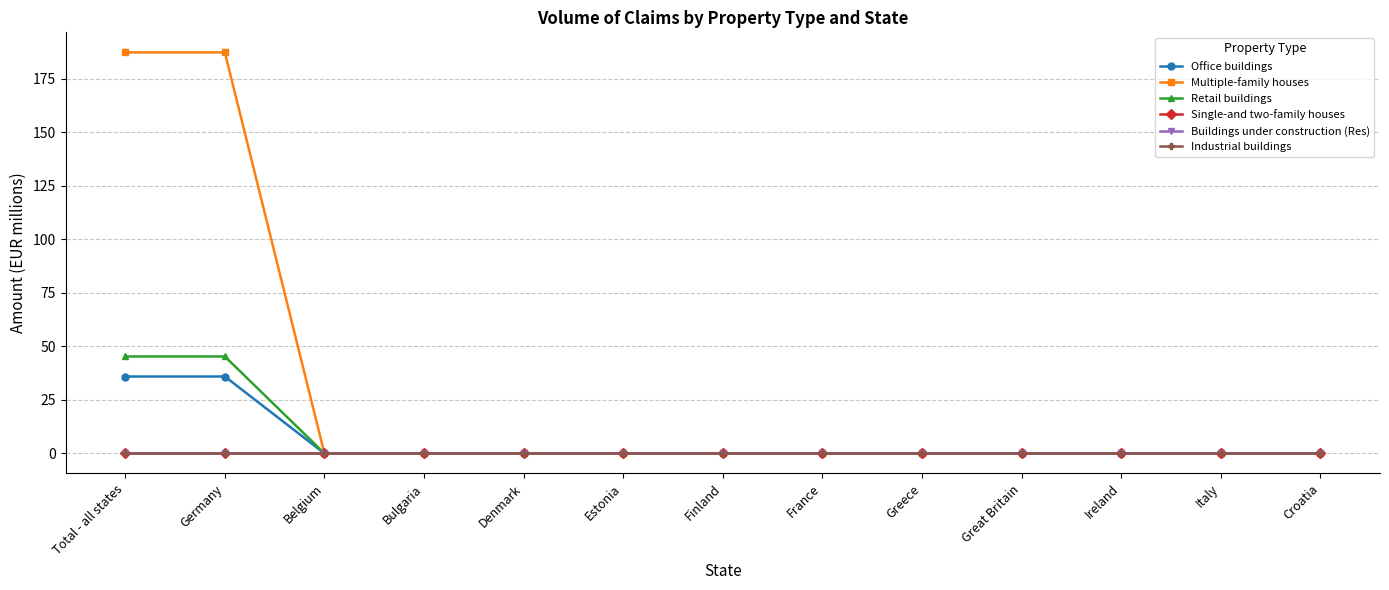

Is it true that Retail buildings equals 0.0 at Ireland?

True